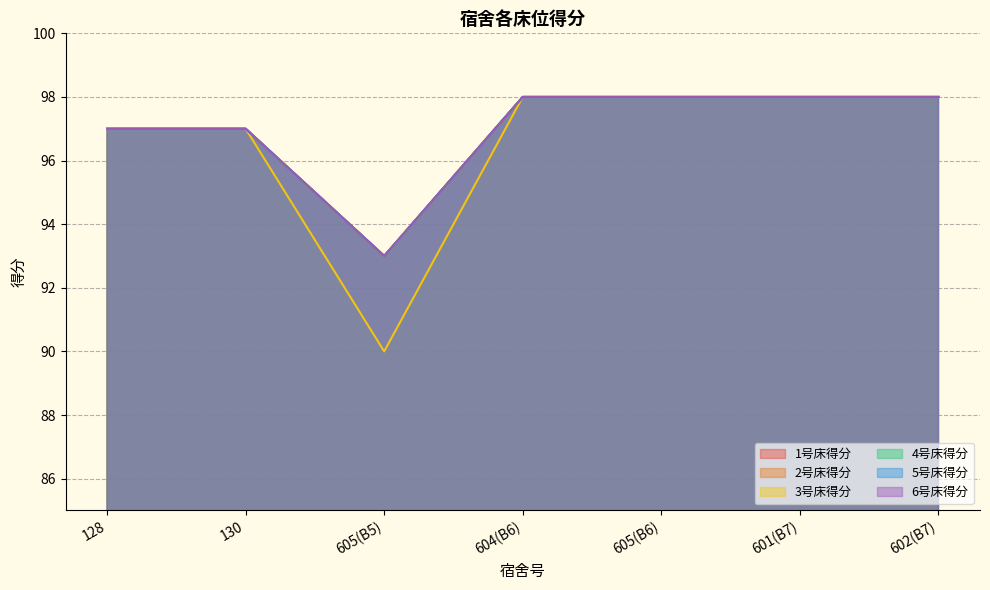

True or false: 2号床得分 and 6号床得分 intersect in this chart.

False